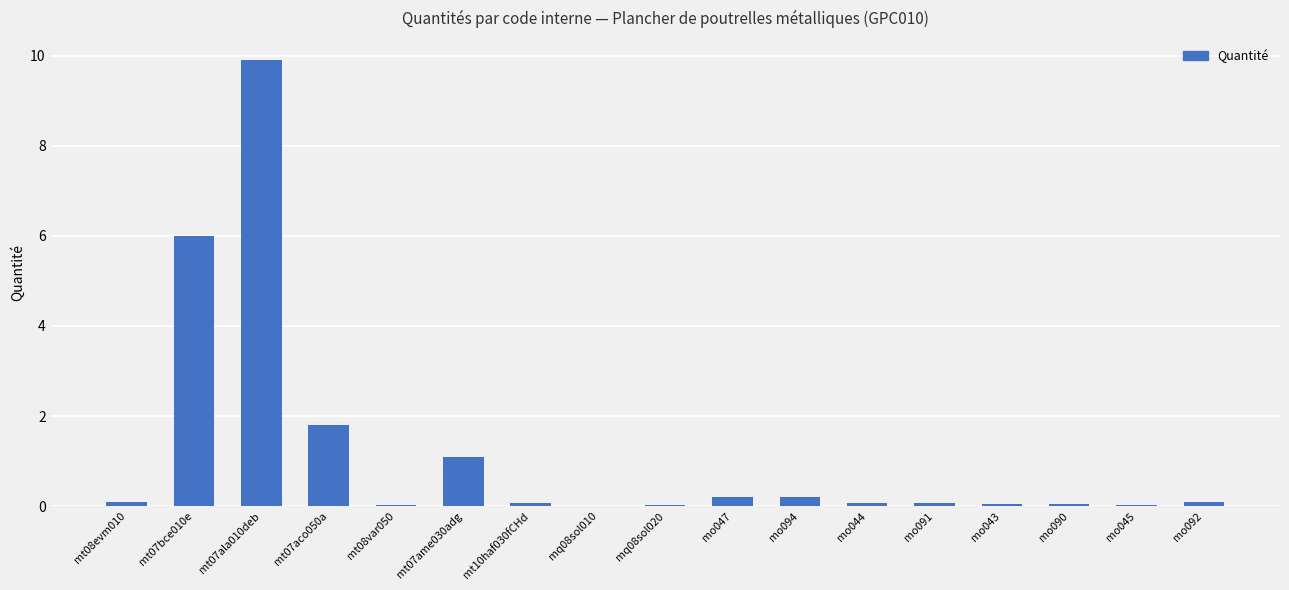

Which category has the highest value across all series?

mt07ala010deb